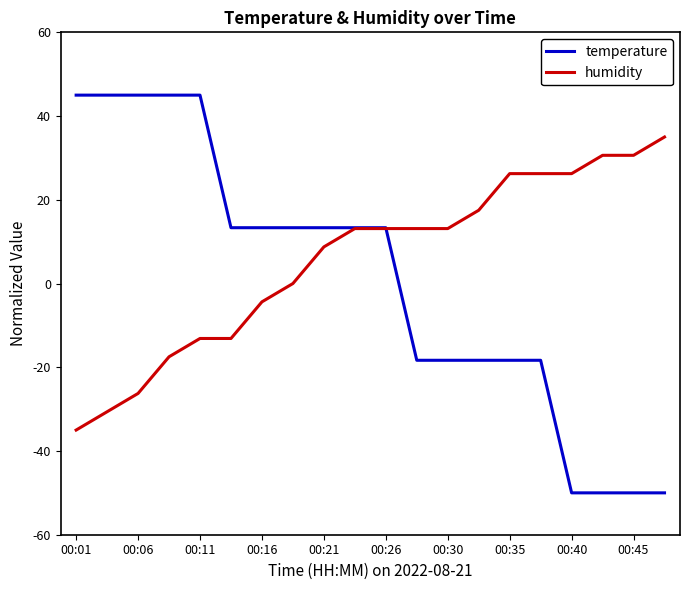

Which series has the widest spread of values?

temperature